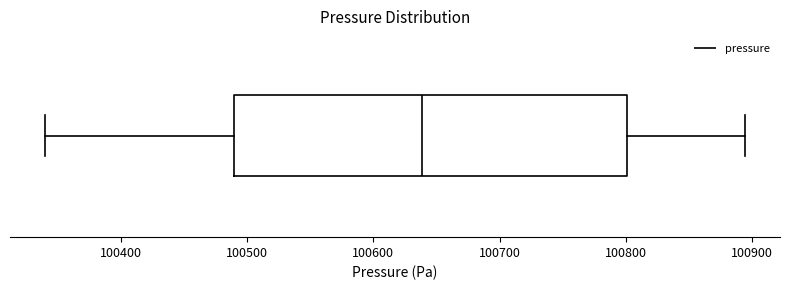

Where does the median line of the box sit on the x-axis? The values are not printed on the chart, so give them approximately, as read against the axis.

100640